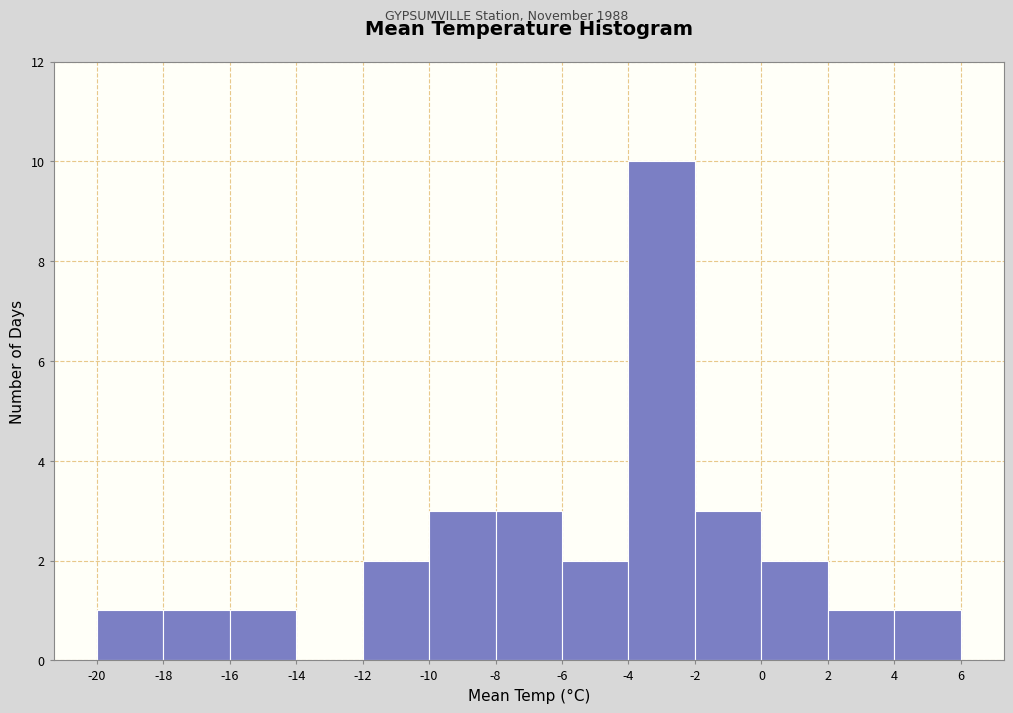

Reading left to right, transcribe this chart: for each bar, give the range it covers on the x-axis and its height. The values are not printed on the chart, so give them approximately, as read against the axis.

-20 to -18: 1
-18 to -16: 1
-16 to -14: 1
-14 to -12: 0
-12 to -10: 2
-10 to -8: 3
-8 to -6: 3
-6 to -4: 2
-4 to -2: 10
-2 to 0: 3
0 to 2: 2
2 to 4: 1
4 to 6: 1